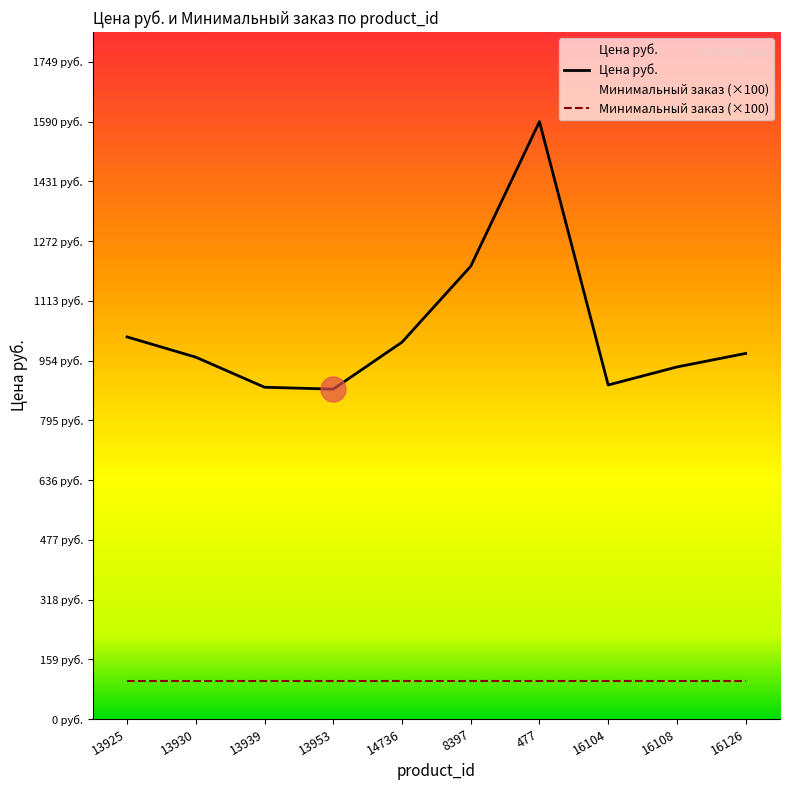

True or false: there are more than 0 points higher than both neighbors.

True